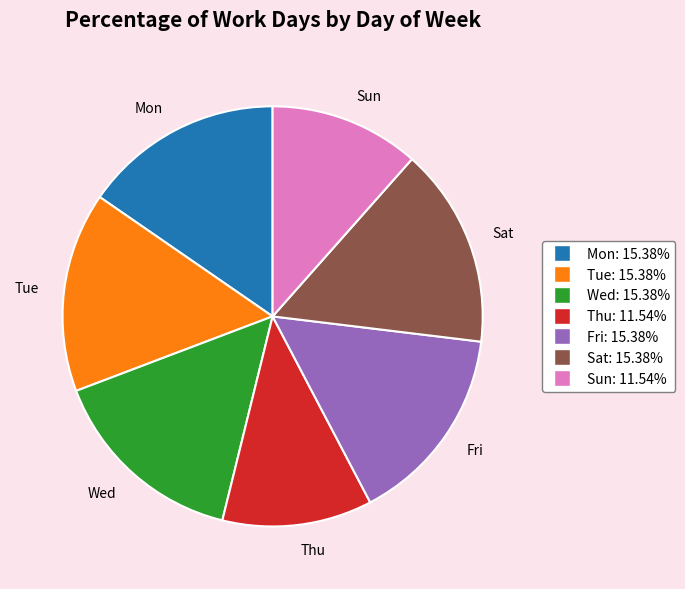

What is the ratio of the value at Fri to the value at Sun?

1.3